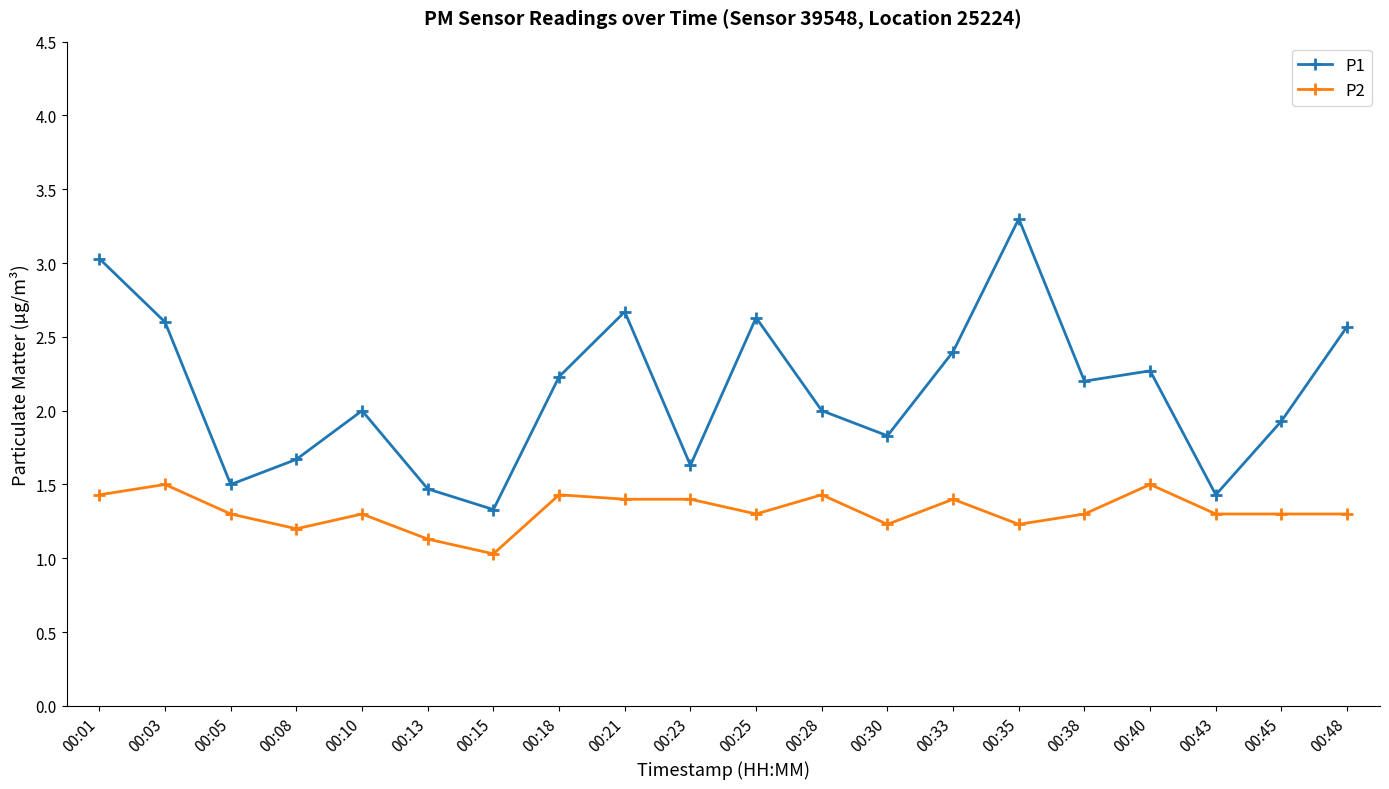

Reading left to right, list all the values displayed in this chart.

P1: 3.0	2.6	1.5	1.7	2.0	1.5	1.3	2.2	2.7	1.6	2.6	2.0	1.8	2.4	3.3	2.2	2.3	1.4	1.9	2.6
P2: 1.4	1.5	1.3	1.2	1.3	1.1	1.0	1.4	1.4	1.4	1.3	1.4	1.2	1.4	1.2	1.3	1.5	1.3	1.3	1.3